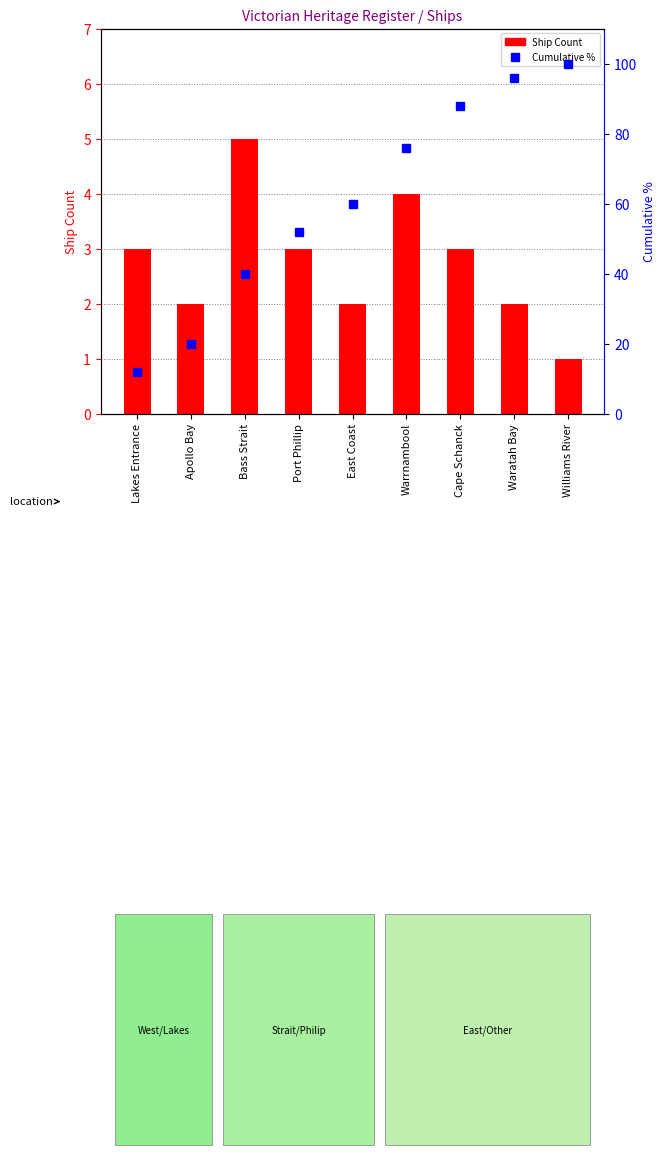

At how many categories does at least one series exceed 9?

9